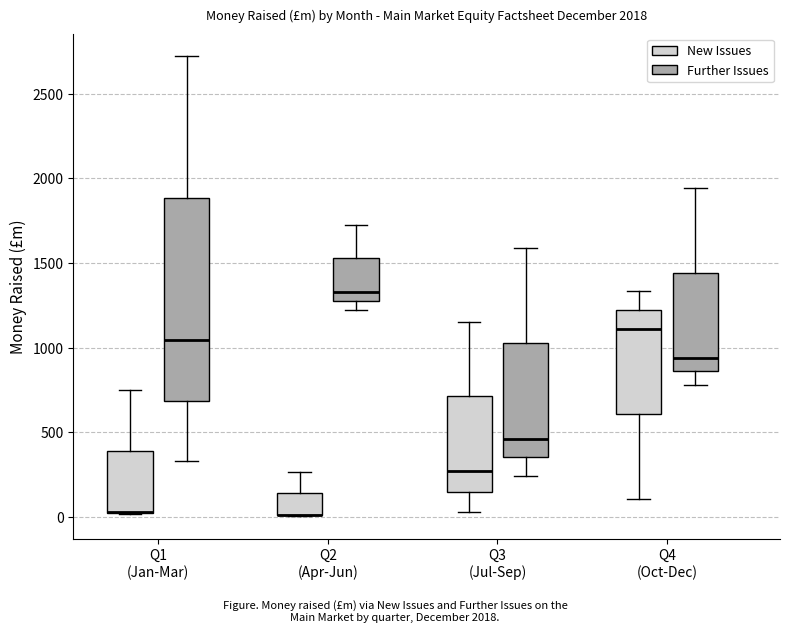

Comparing the boxes themselves (not the whiskers), which one is the tallest?

Q1 (Jan-Mar) (Further Issues)